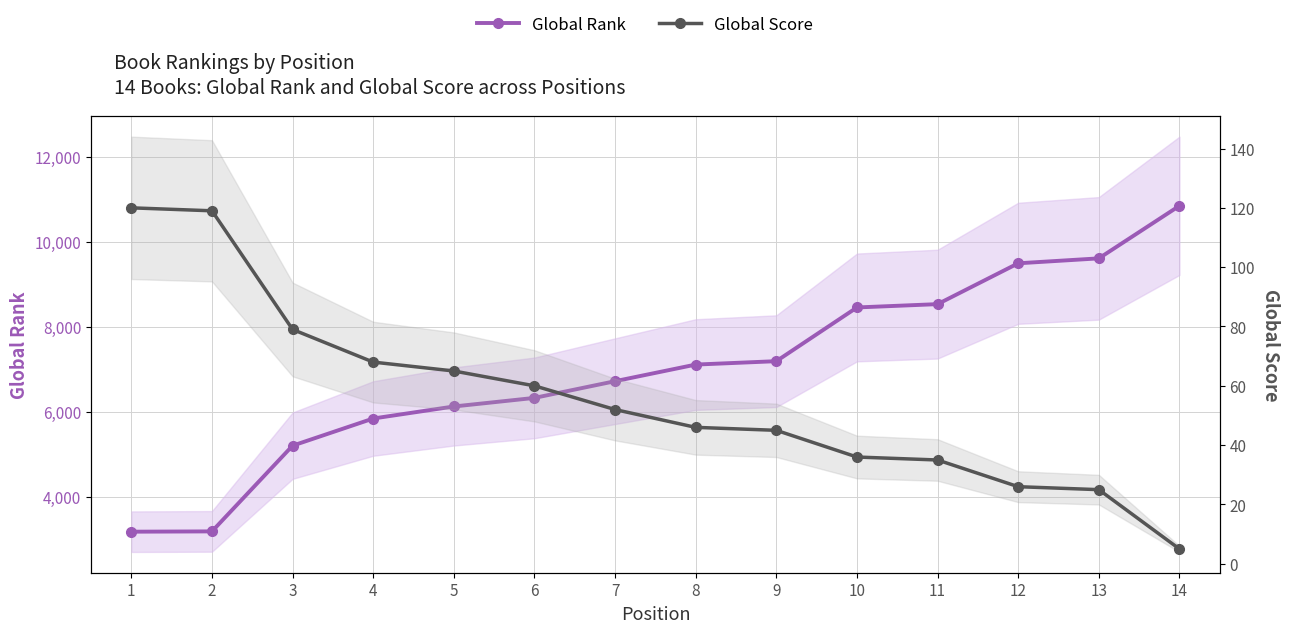

How many lines are shown in the chart?

2